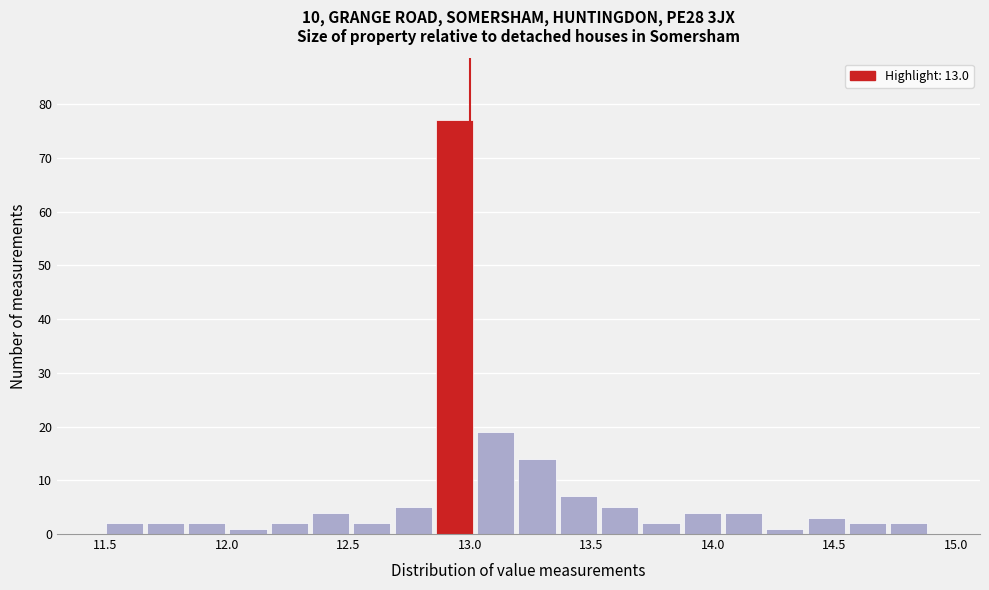

Read against the x-axis, roughly where is the centre of the tallest bar?

12.95